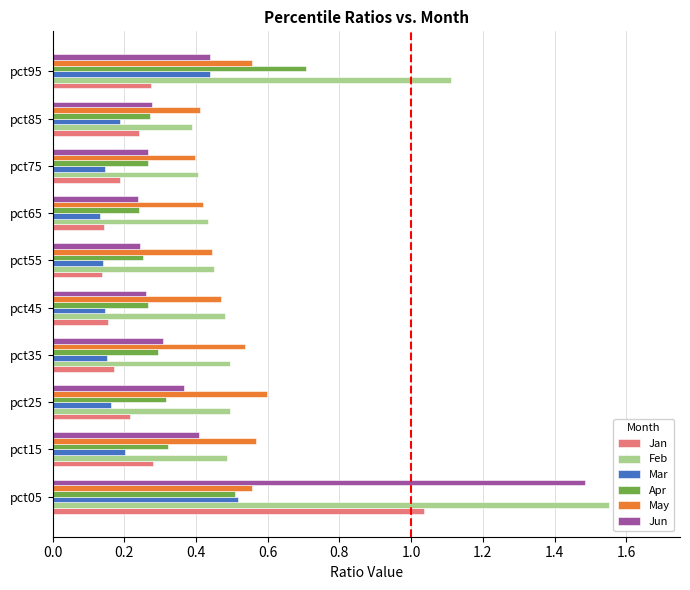

Count the number of categories in the chart.

10